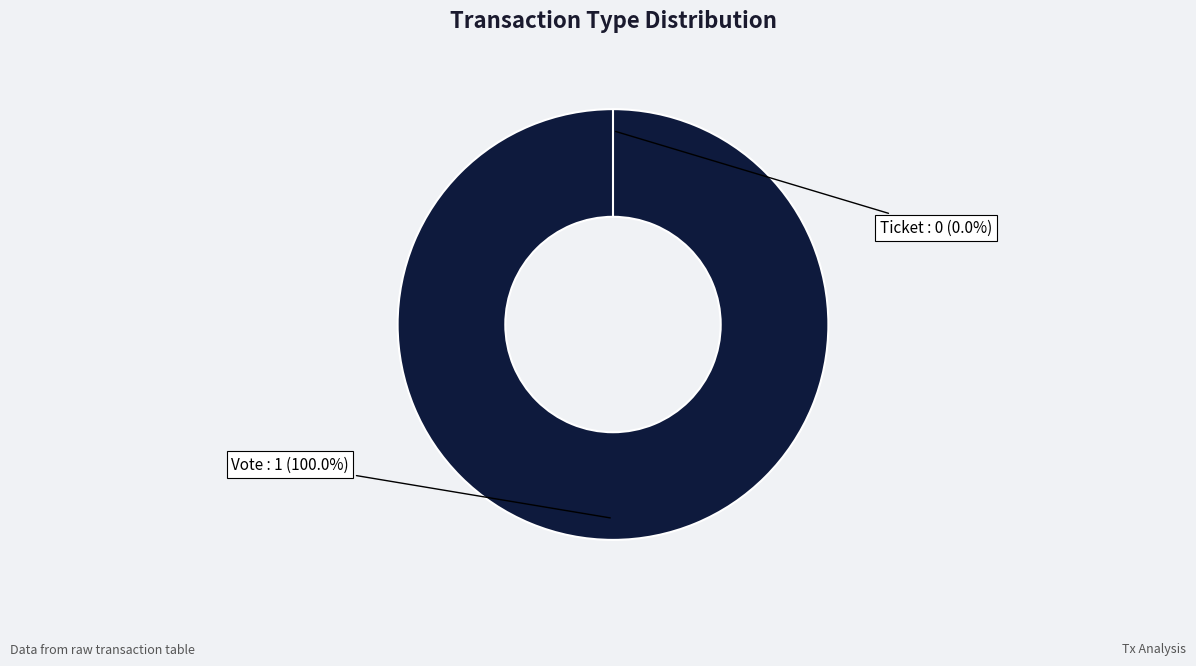

Rank the categories by value from lowest to highest.

Ticket, Vote